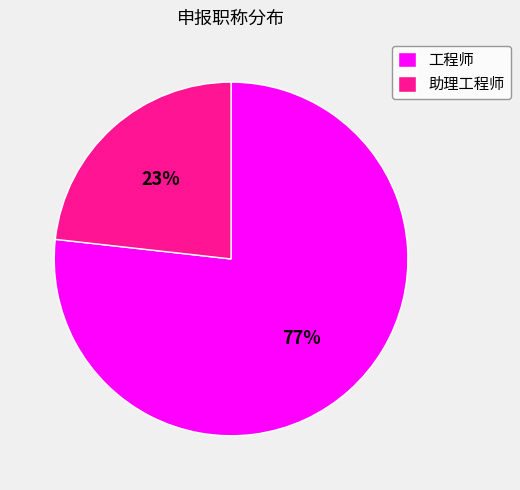

Do 工程师 and 助理工程师 together represent more than half of the pie?

Yes